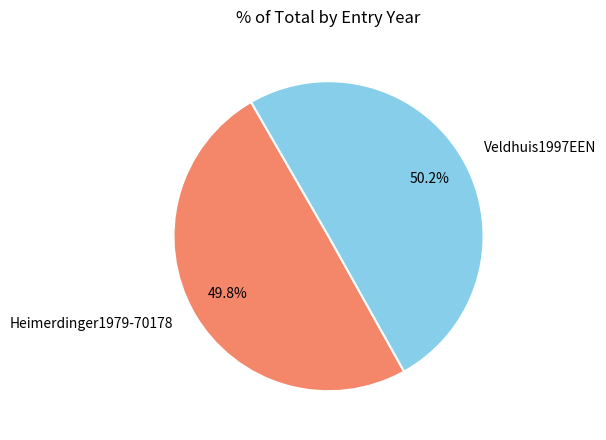

Do Veldhuis1997EEN and Heimerdinger1979-70178 together represent more than half of the pie?

Yes